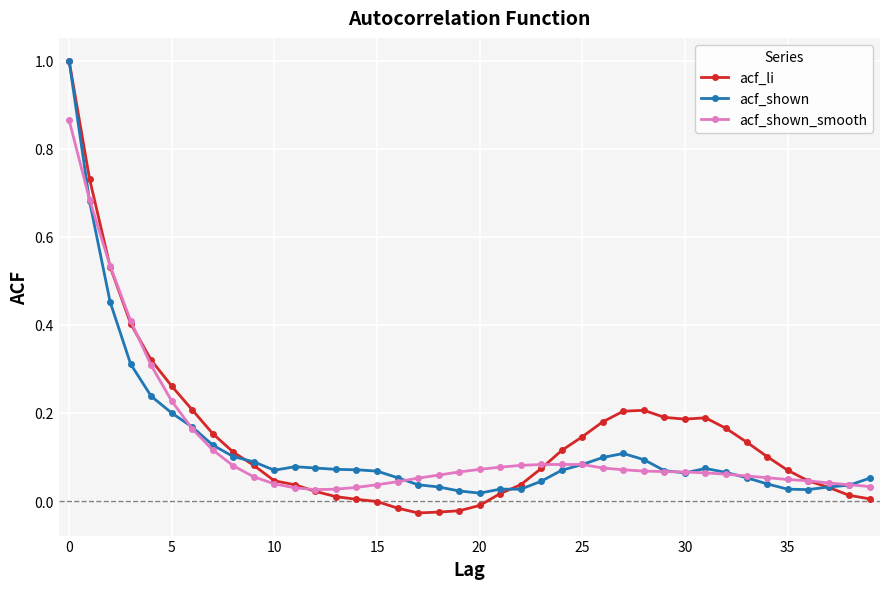

Which series has the widest spread of values?

acf_li